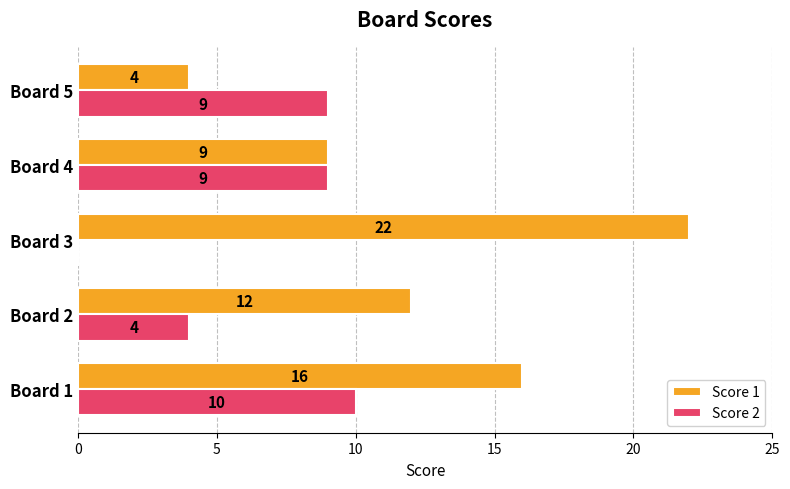

Between Board 3 and Board 4, which series saw the biggest shift?

Score 1